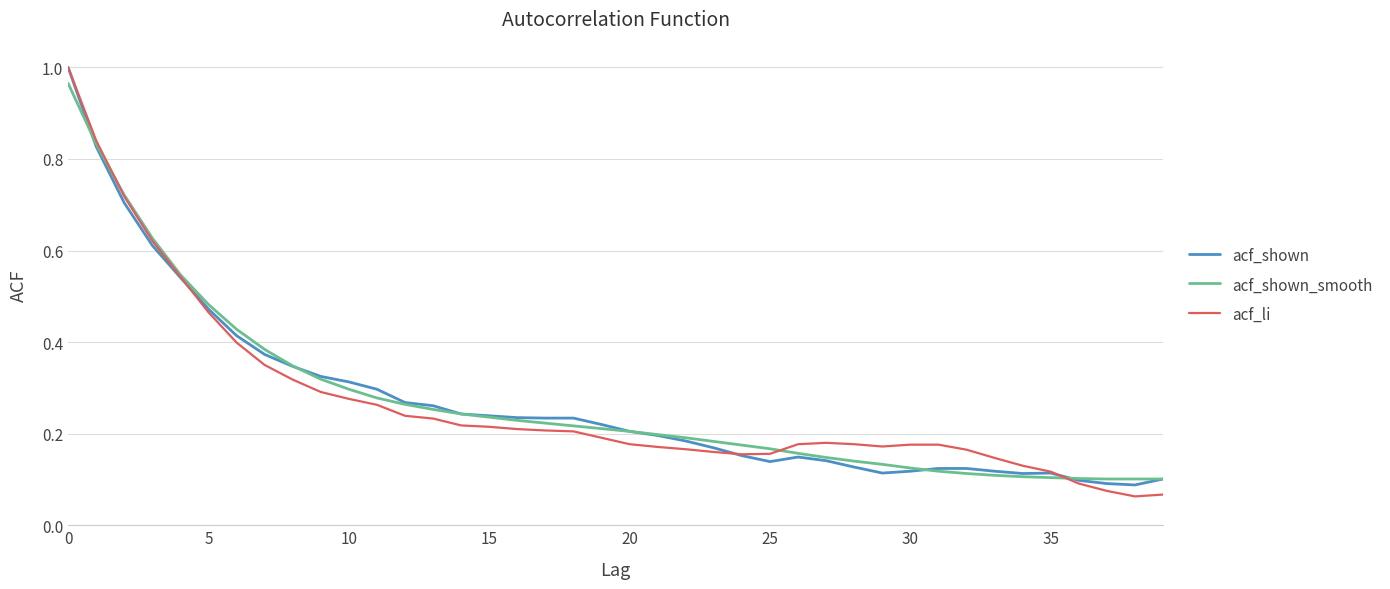

Which series has the widest spread of values?

acf_li